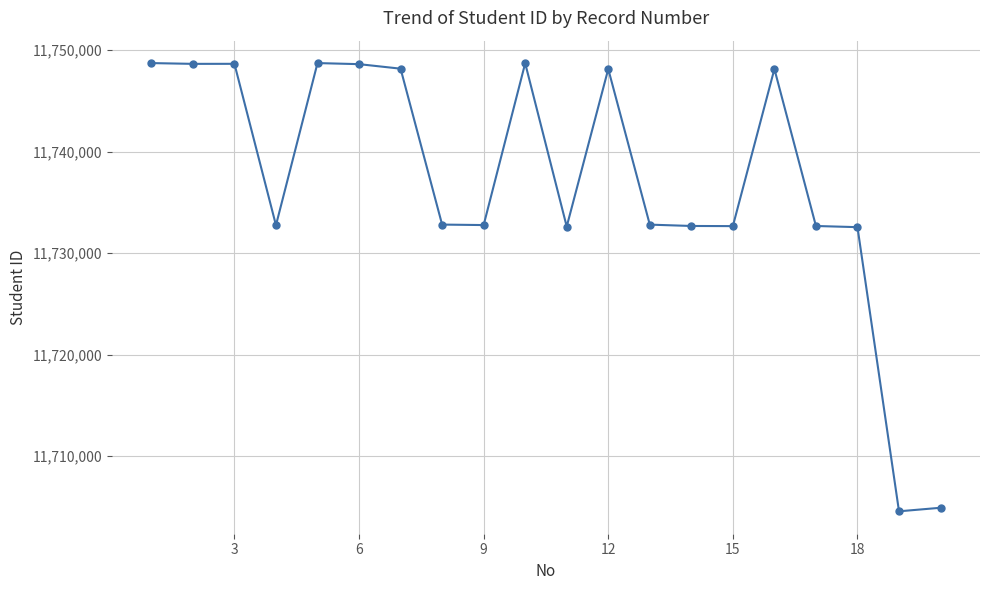

True or false: there are more than 0 points higher than both neighbors.

True